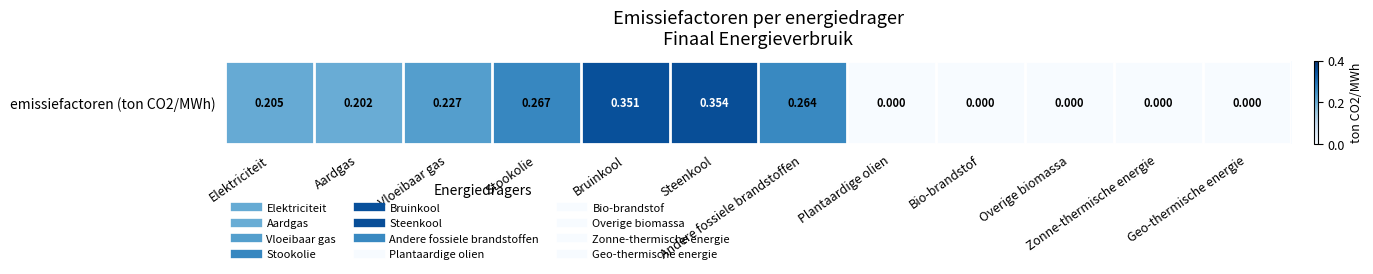

True or false: the data shows -0.2 at Zonne-thermische energie.

False